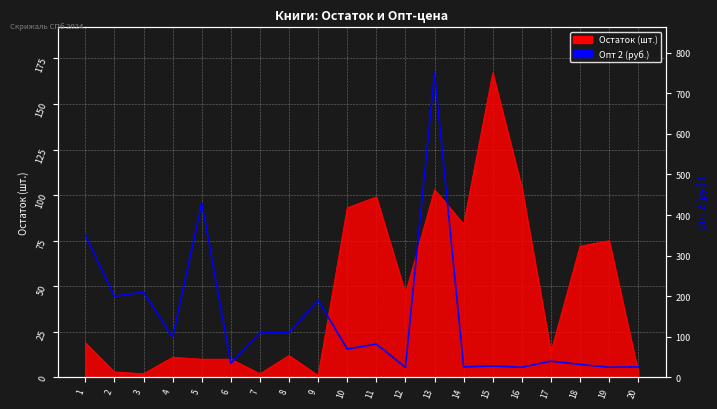

At which label is the value closest to 387?

1